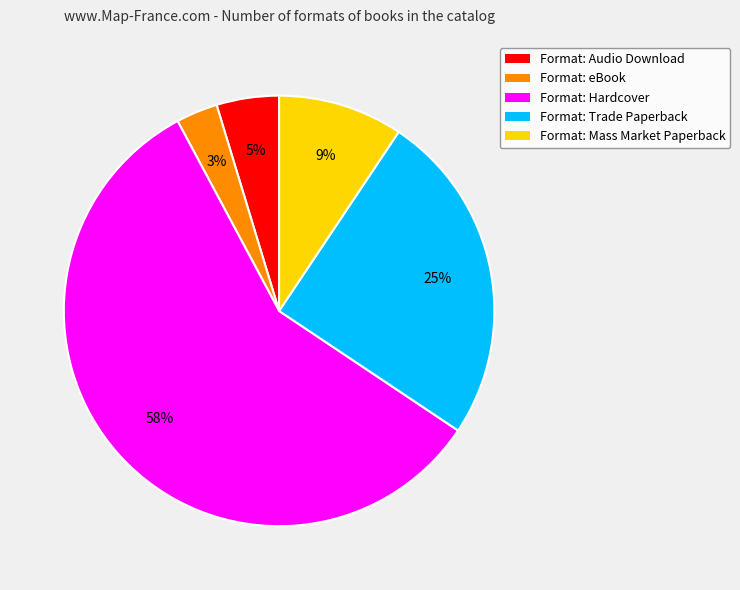

Is there any slice that represents more than half of the pie?

Yes